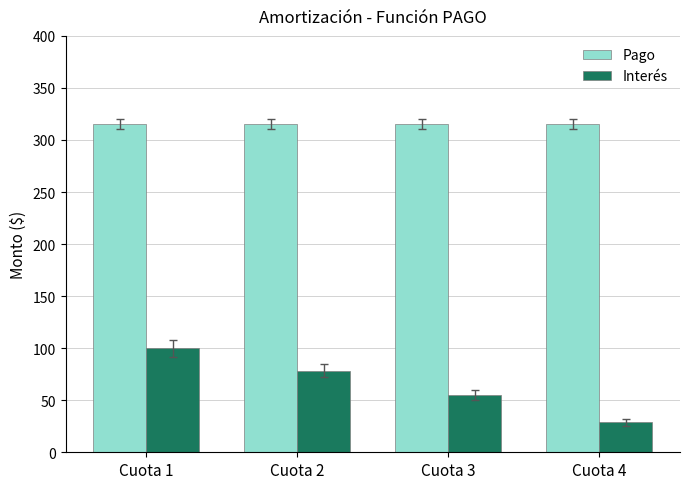

Where does the Interés series first go above 78?

Cuota 1